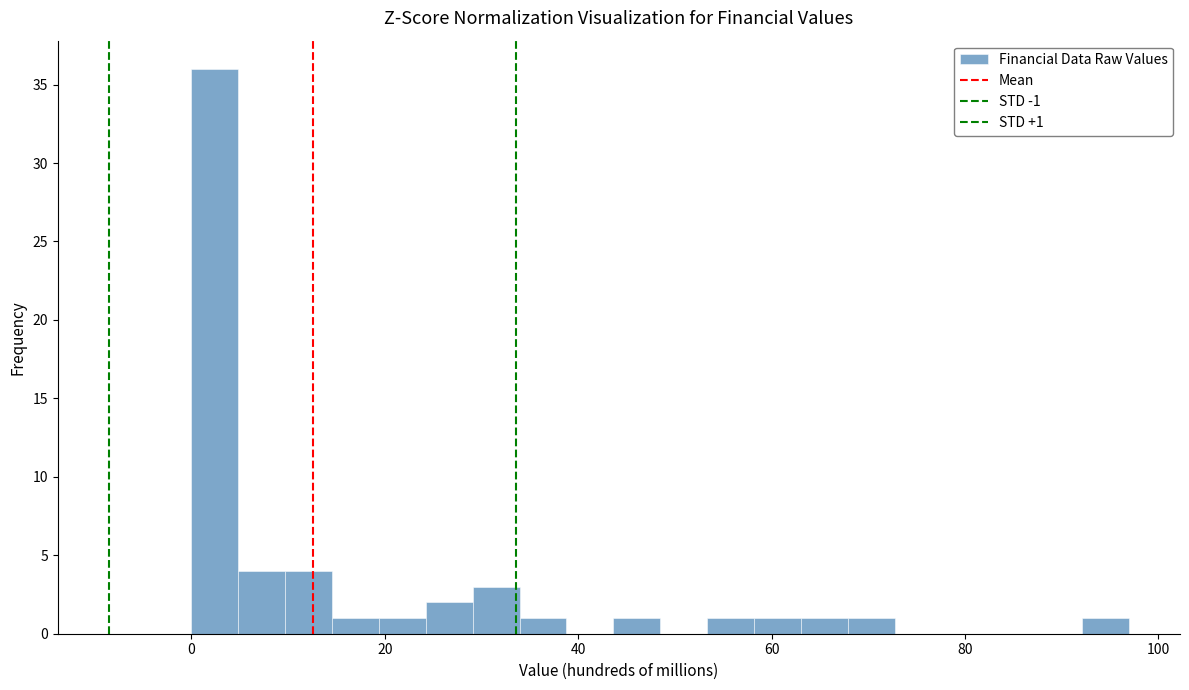

Around what value on the x-axis is the tallest bar? Give the approximate position of its centre, as read against the axis.

2